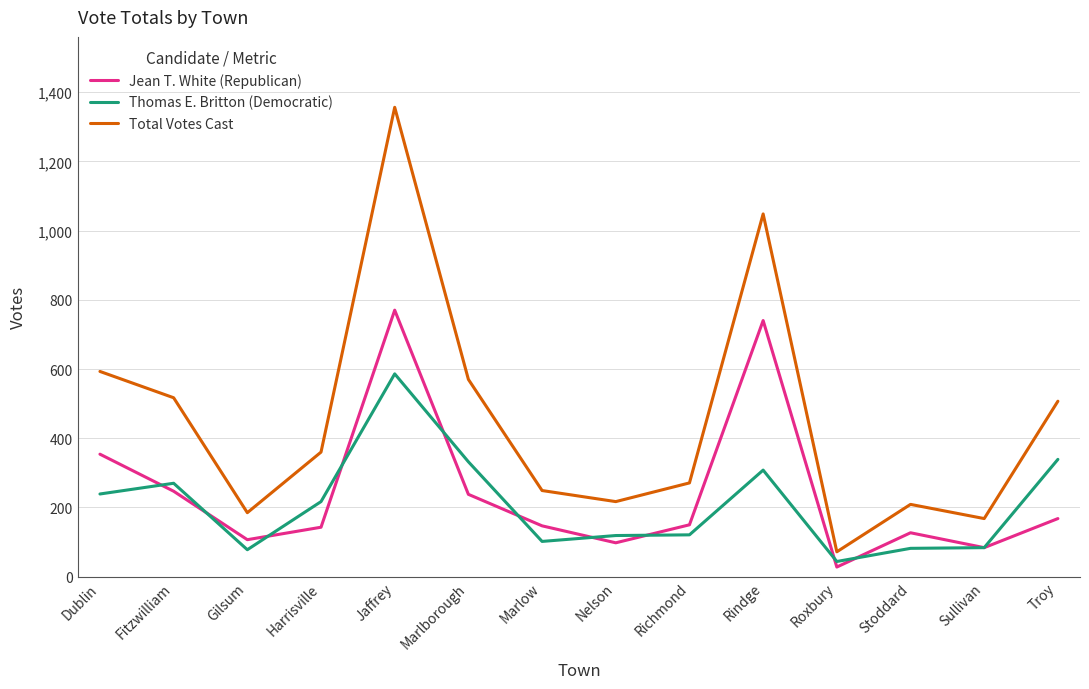

Is it true that Total Votes Cast equals 1048 at Rindge?

True